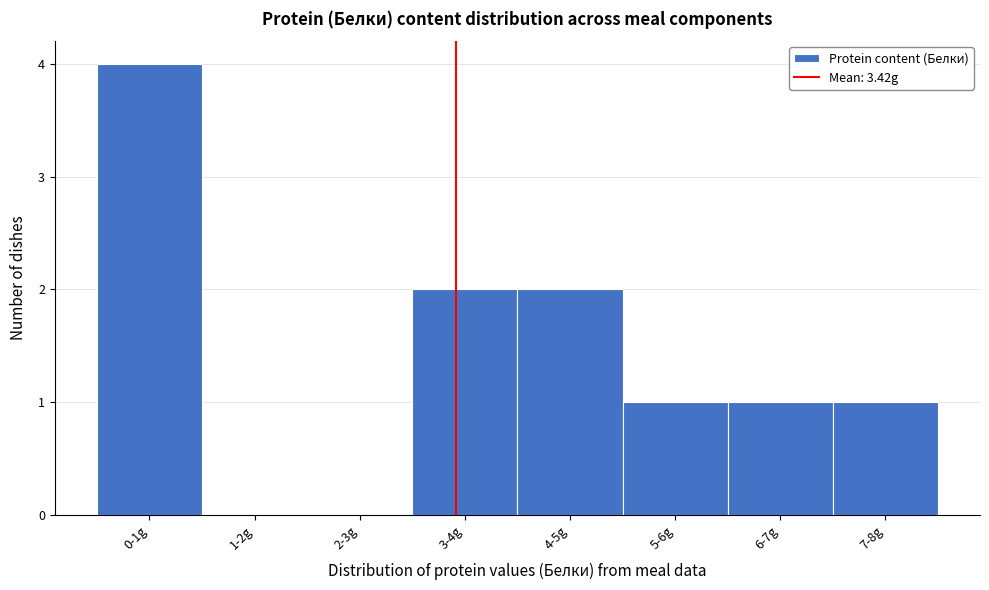

Reading right to left, what are all the values shown in this chart?

7-8g=1	6-7g=1	5-6g=1	4-5g=2	3-4g=2	2-3g=0	1-2g=0	0-1g=4